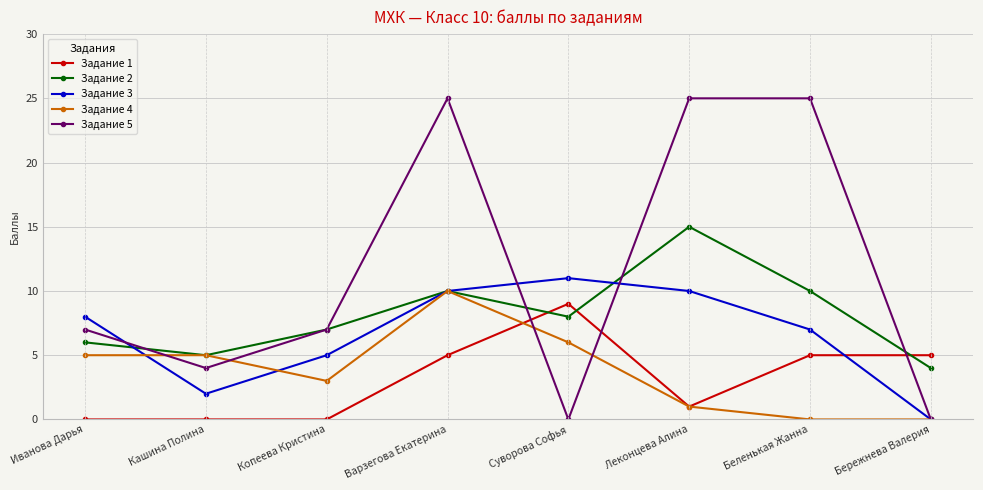

Is it true that Задание 3 equals 3 at Беленькая Жанна?

False